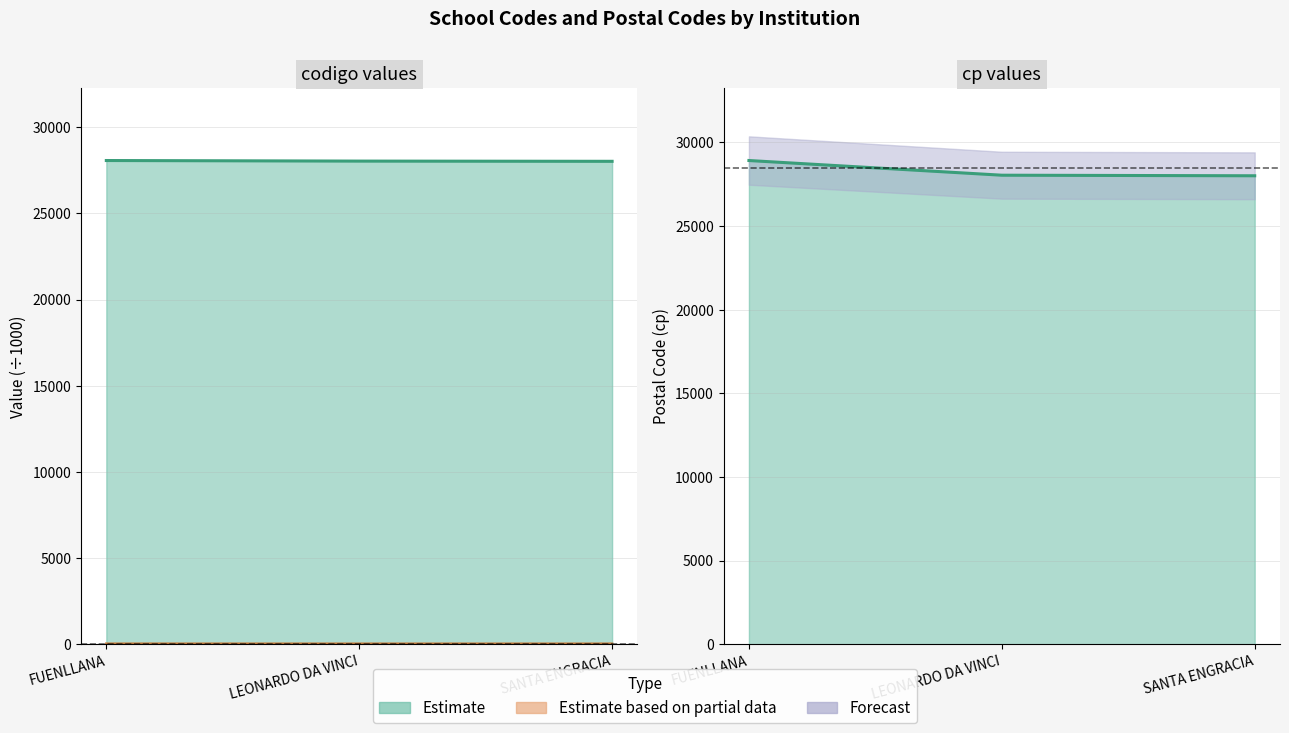

True or false: cp has a value of 28044.0 at LEONARDO DA VINCI.

True